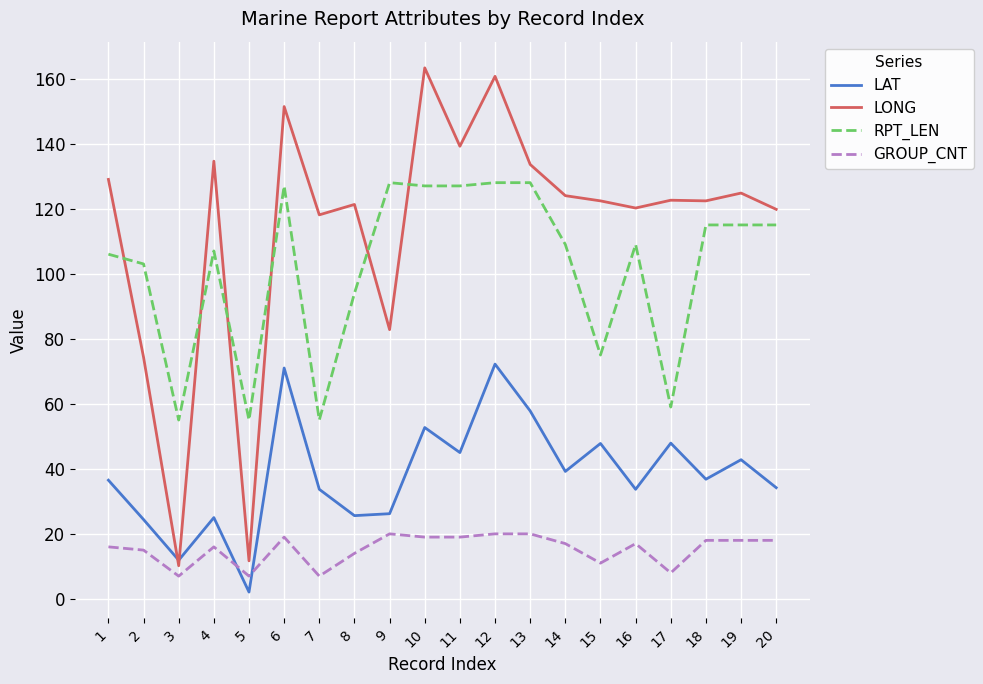

Where is the first local minimum for RPT_LEN?

3